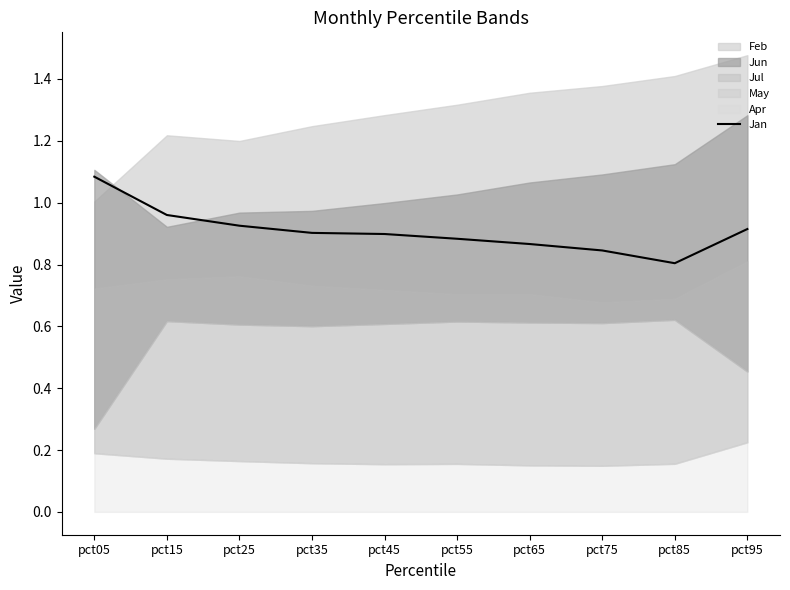

Where is the first local minimum?

pct85